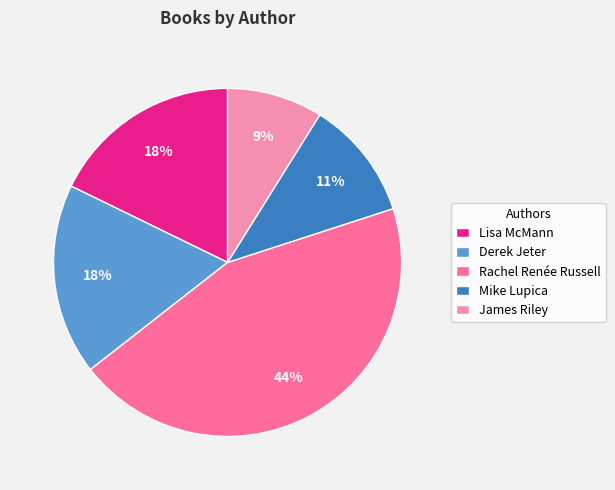

Is there a majority slice in this chart?

No